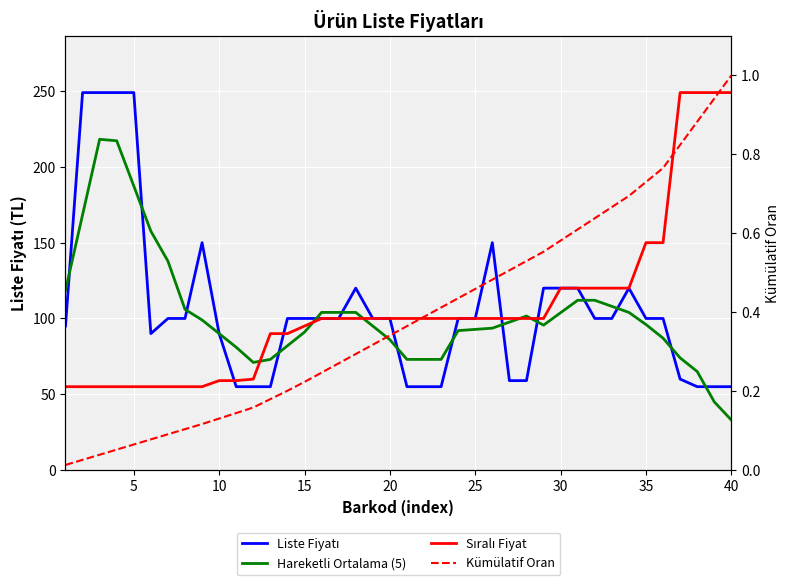

What is the average value of the Hareketli Ortalama (5) series?

103.1